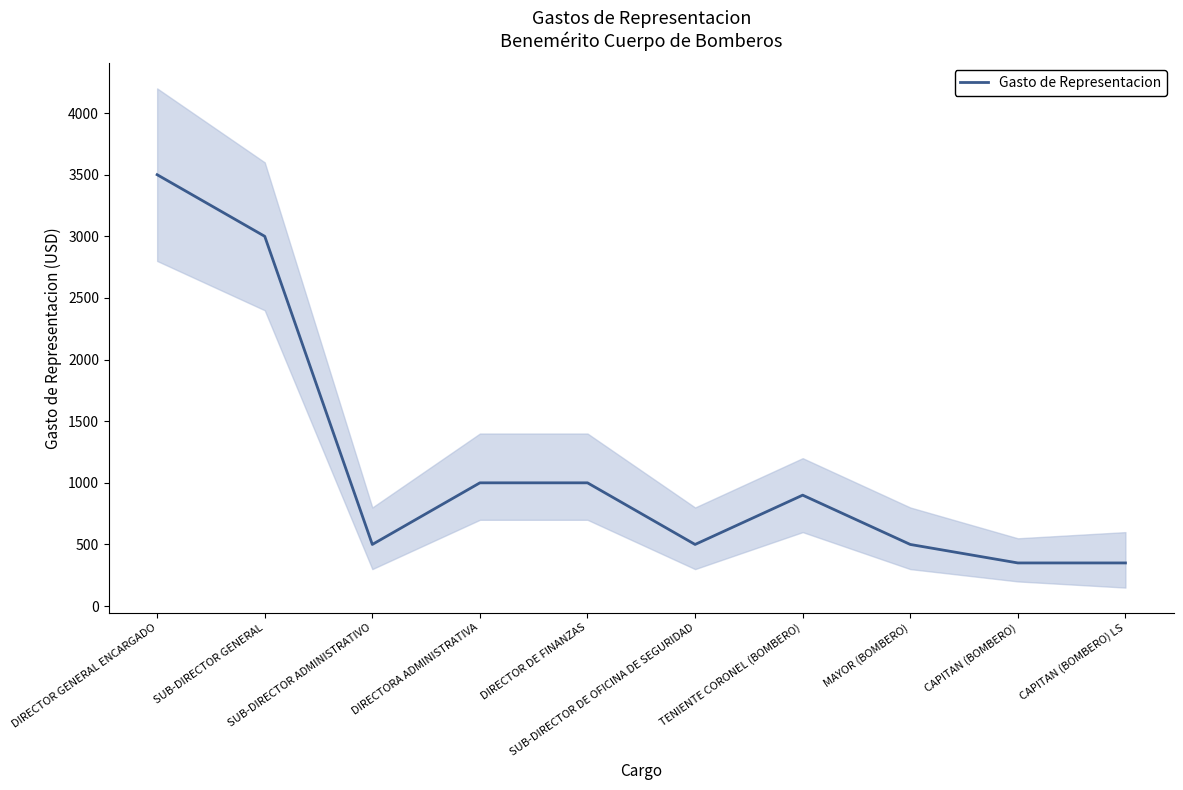

What is the difference between the maximum and minimum values?

3150